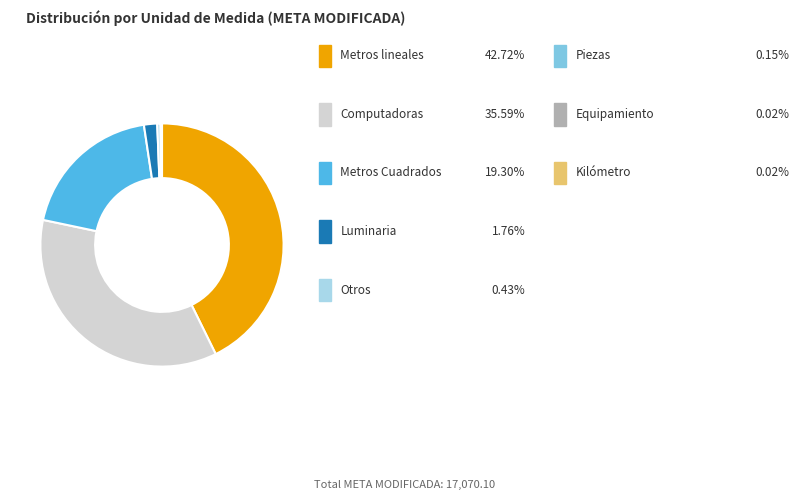

Is there any slice that represents more than half of the pie?

No